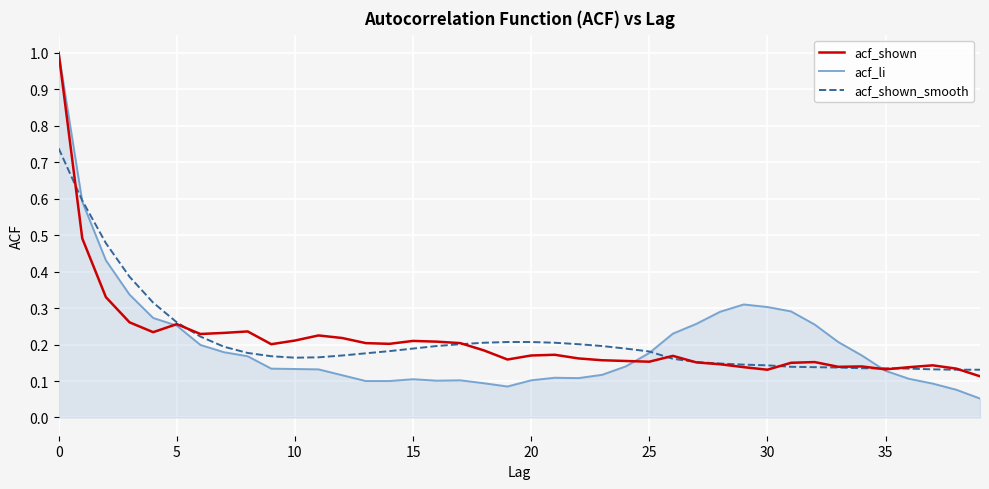

What is the greatest value displayed?

1.0